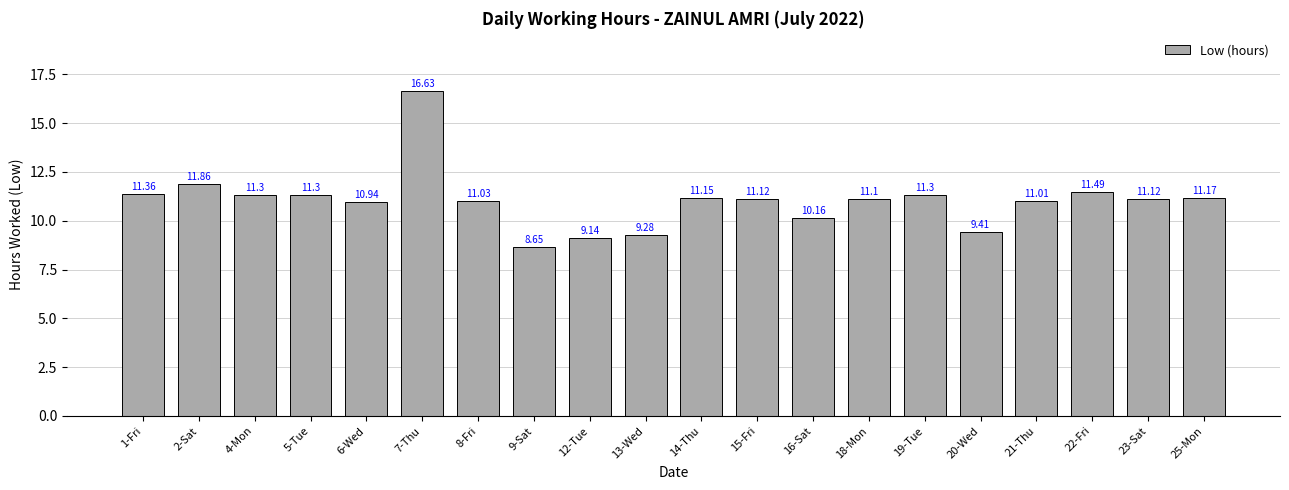

Approximately how many times larger is the value at 20-Wed compared to 14-Thu?

0.8